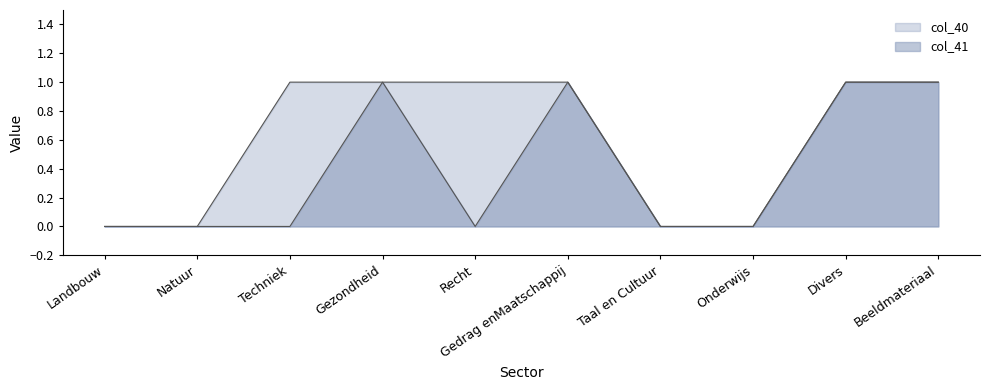

Which series has the largest total across all categories?

col_40